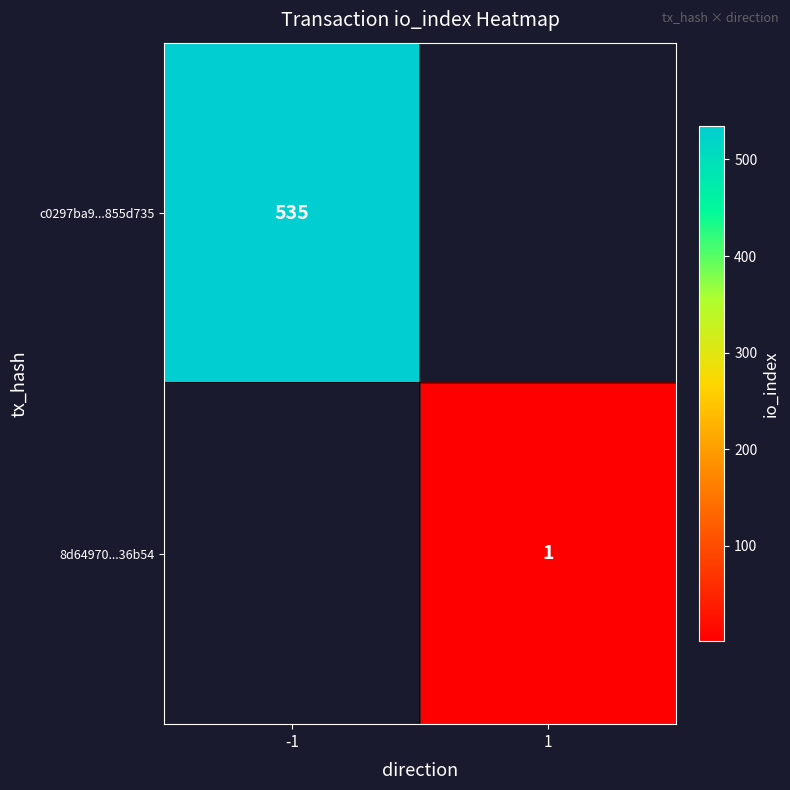

Is the value of 8d64970...36b54 at 1 greater than the value of c0297ba9...855d735 at -1?

No